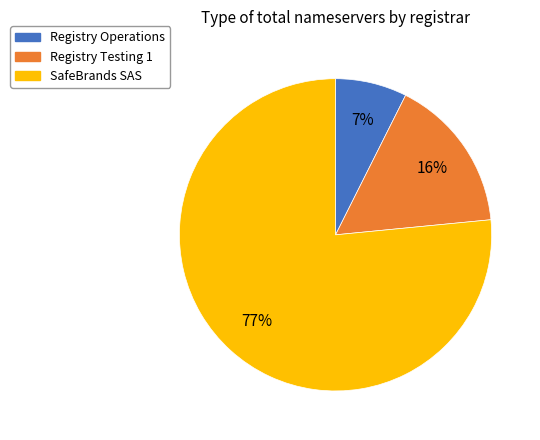

To the nearest percent, what is the combined percentage of SafeBrands SAS and Registry Testing 1?

93%